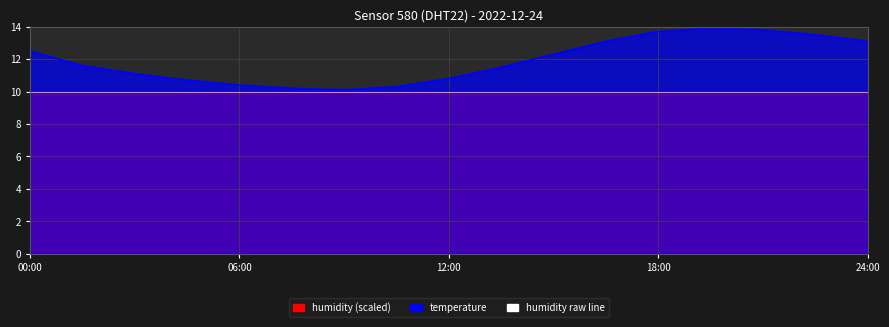

What is the ratio of the value at 15:00 to the value at 09:00?

1.2